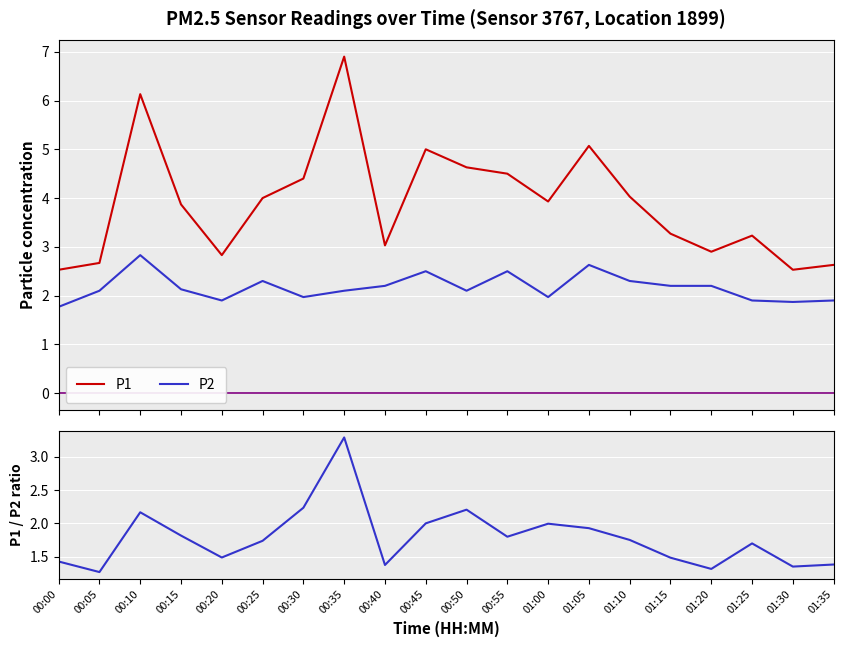

What is the spread (max minus min) of values at 00:15?

2.1